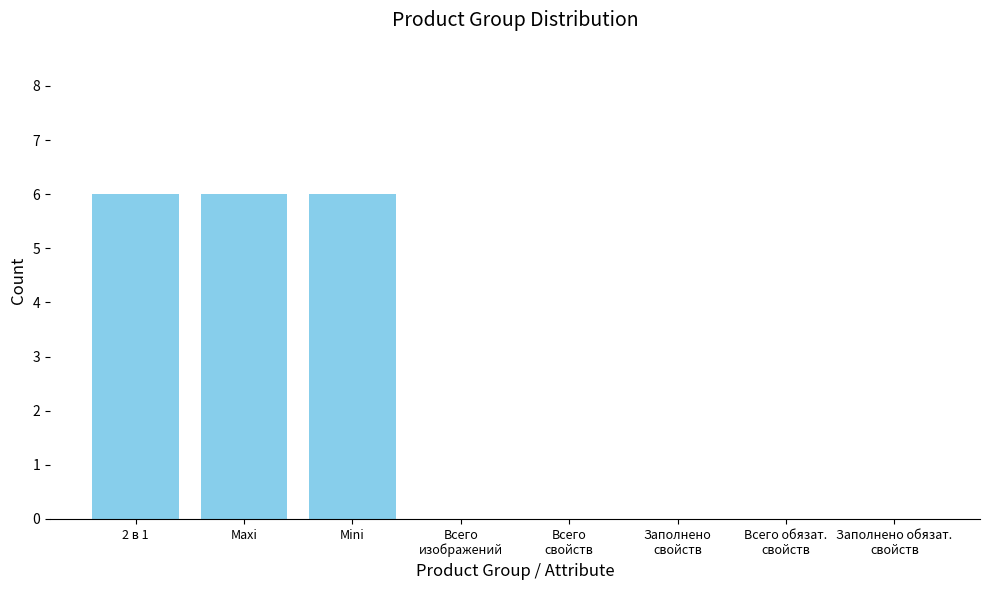

What is the greatest value displayed?

6